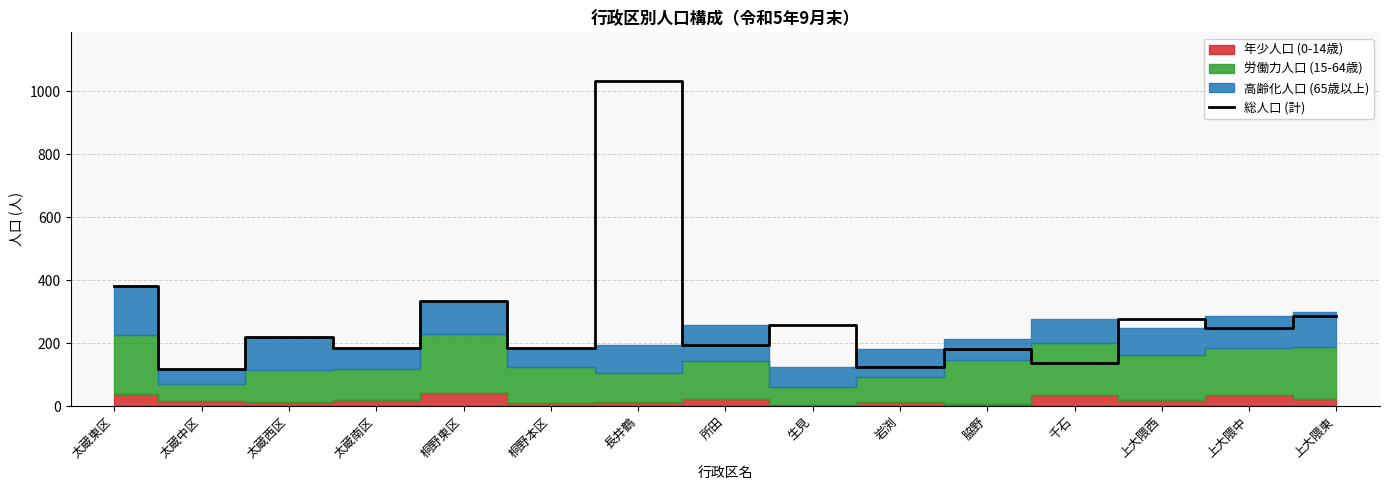

What is the sum of the values at 上大隈西 and 上大隈中?

527